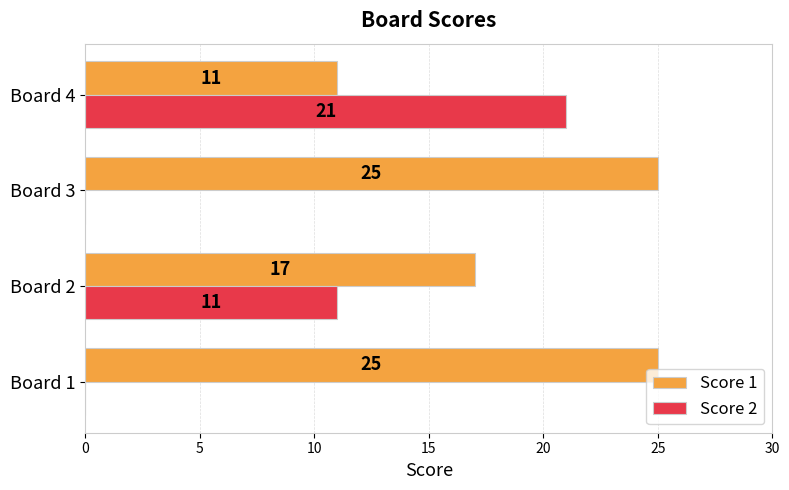

Which series changed the most between Board 1 and Board 2?

Score 2